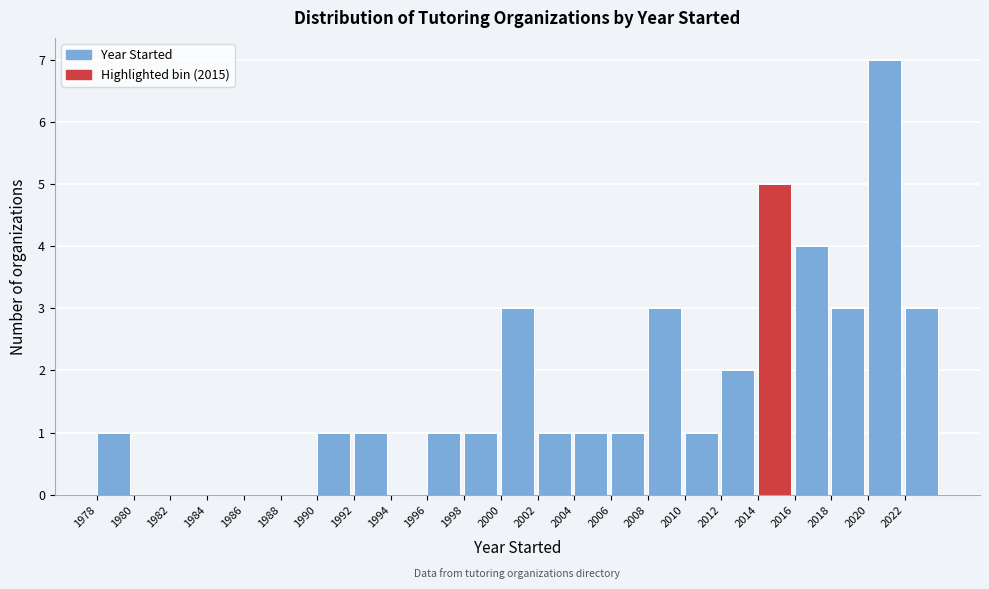

Reading left to right, transcribe this chart: for each bar, give the range it covers on the x-axis and its height. The values are not printed on the chart, so give them approximately, as read against the axis.

1978 to 1980: 1
1980 to 1982: 0
1982 to 1984: 0
1984 to 1986: 0
1986 to 1988: 0
1988 to 1990: 0
1990 to 1992: 1
1992 to 1994: 1
1994 to 1996: 0
1996 to 1998: 1
1998 to 2000: 1
2000 to 2002: 3
2002 to 2004: 1
2004 to 2006: 1
2006 to 2008: 1
2008 to 2010: 3
2010 to 2012: 1
2012 to 2014: 2
2014 to 2016: 5
2016 to 2018: 4
2018 to 2020: 3
2020 to 2022: 7
2022 to 2024: 3